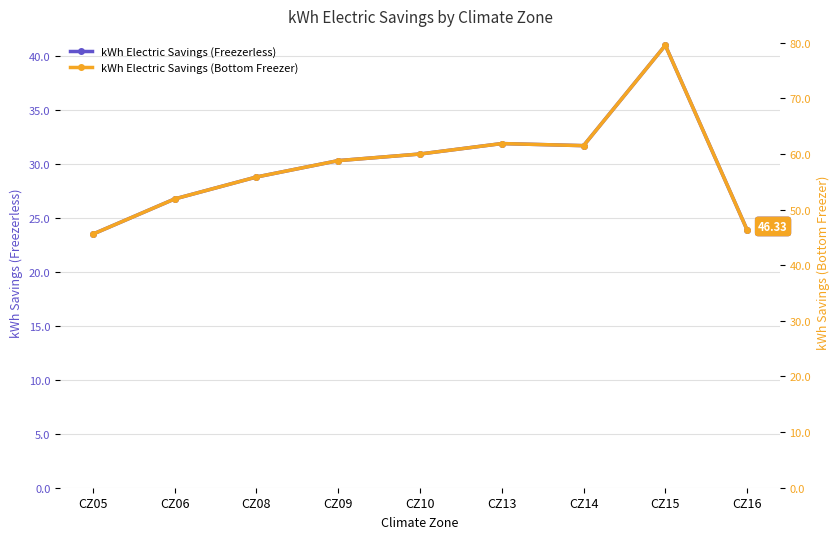

True or false: kWh Electric Savings (Bottom Freezer) has a value of 61.5 at CZ14.

True